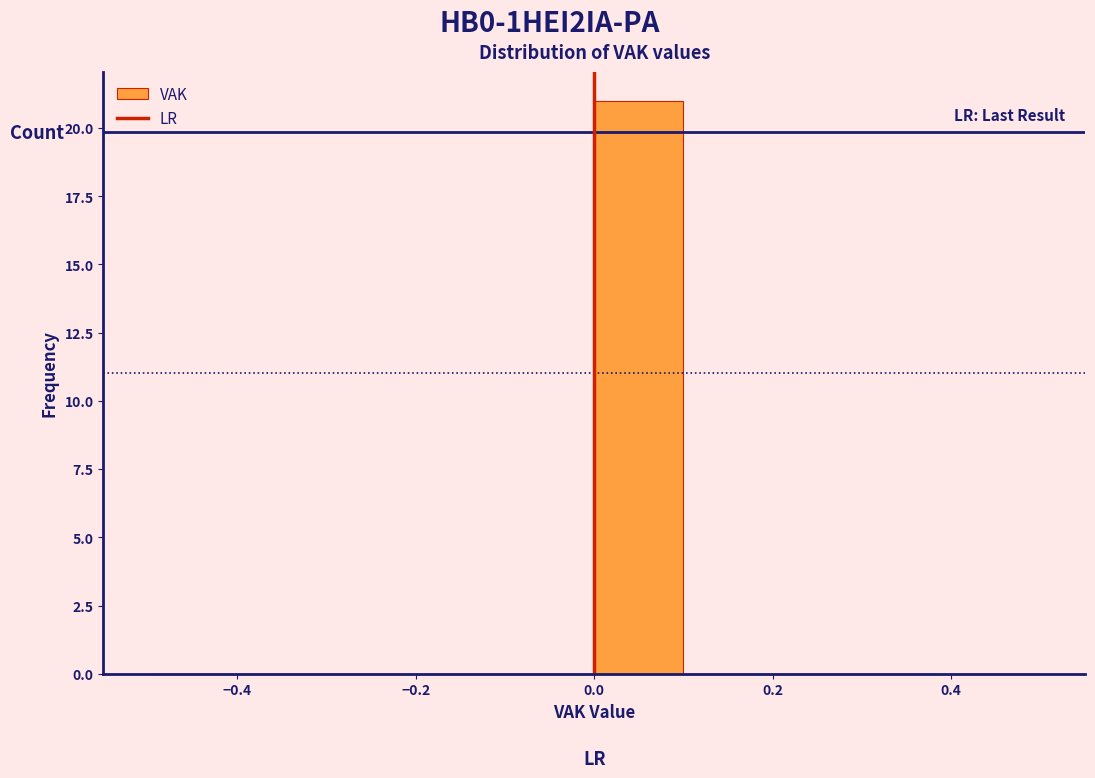

Reading left to right, transcribe this chart: for each bar, give the range it covers on the x-axis and its height. The values are not printed on the chart, so give them approximately, as read against the axis.

-0.5 to -0.4: 0
-0.4 to -0.3: 0
-0.3 to -0.2: 0
-0.2 to -0.1: 0
-0.1 to 0.0: 0
0.0 to 0.1: 21
0.1 to 0.2: 0
0.2 to 0.3: 0
0.3 to 0.4: 0
0.4 to 0.5: 0